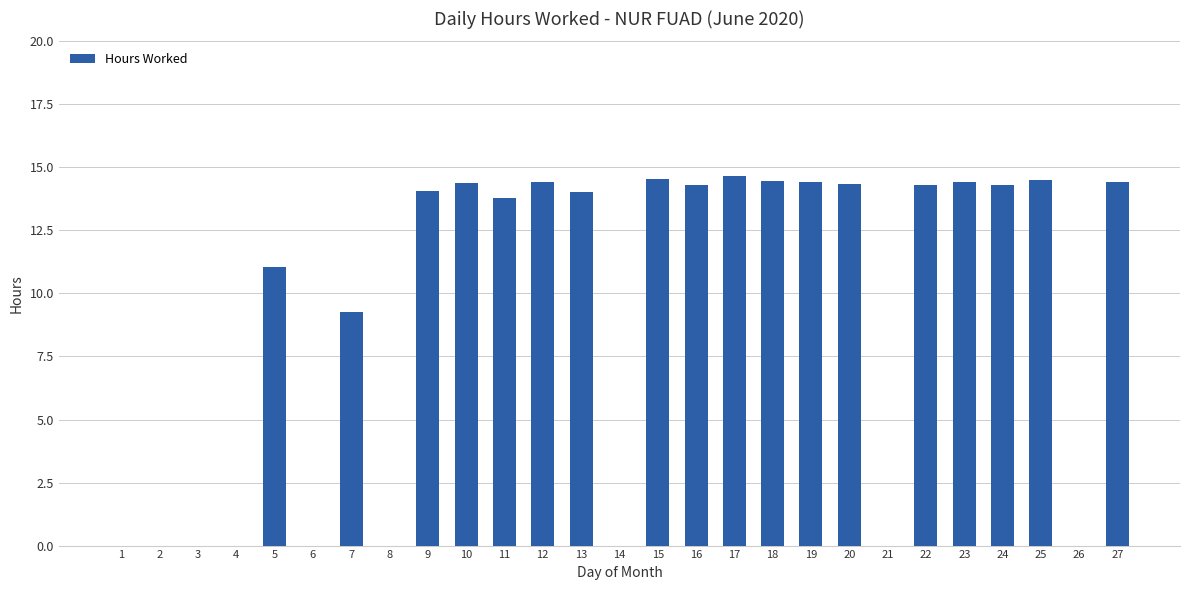

Is it true that the value at 5 is 7.4?

False